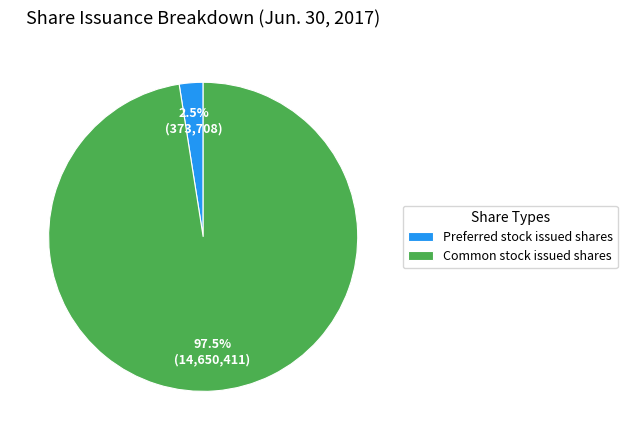

Which category has the smallest portion of the pie?

Preferred stock issued shares